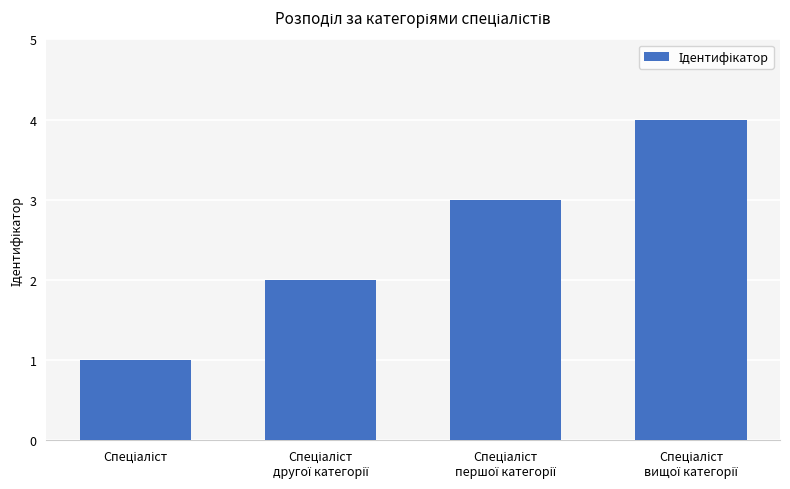

What is the sum of all values?

10